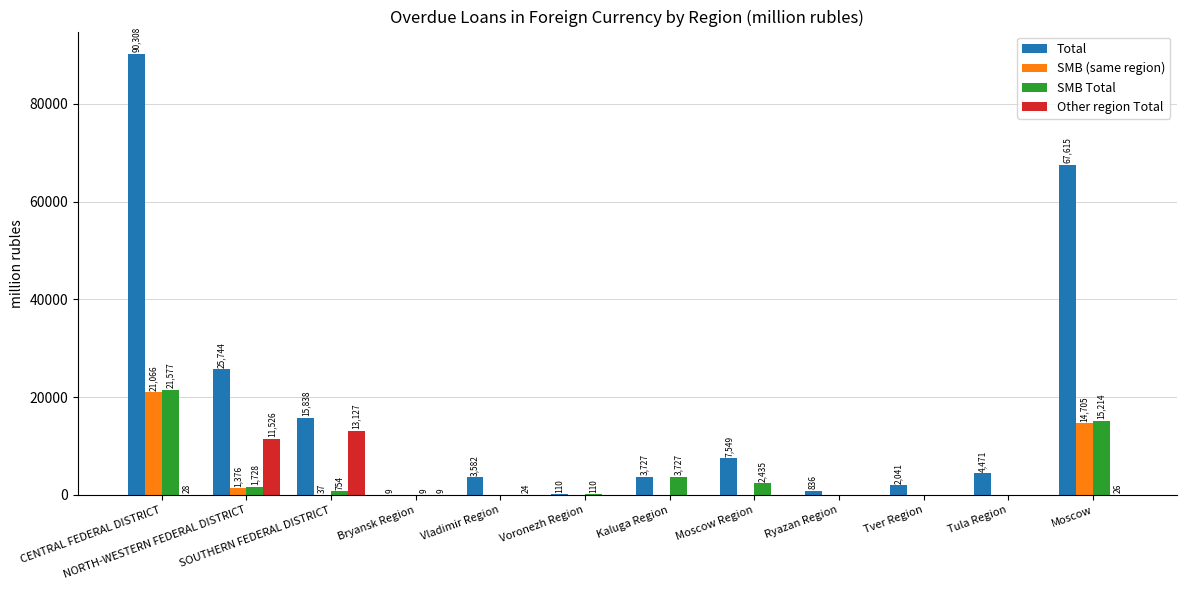

Which series changed the most between Kaluga Region and Moscow?

Total